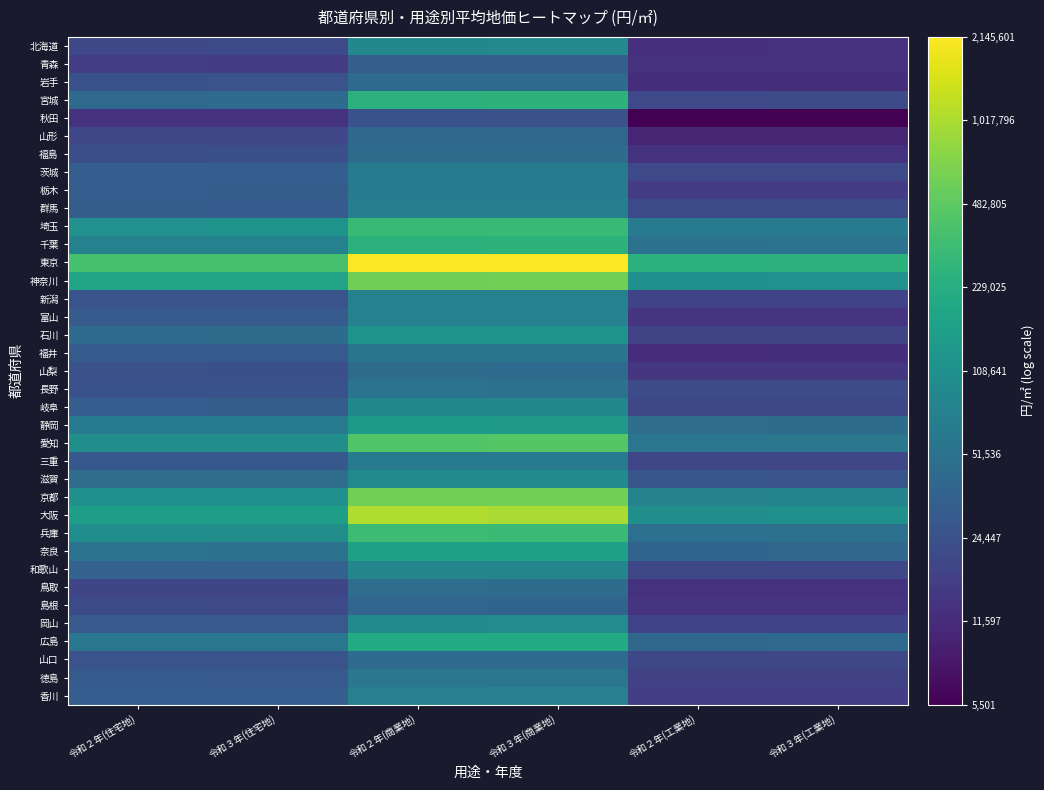

What is the total value across all series at 令和２年(工業地)?

162.3